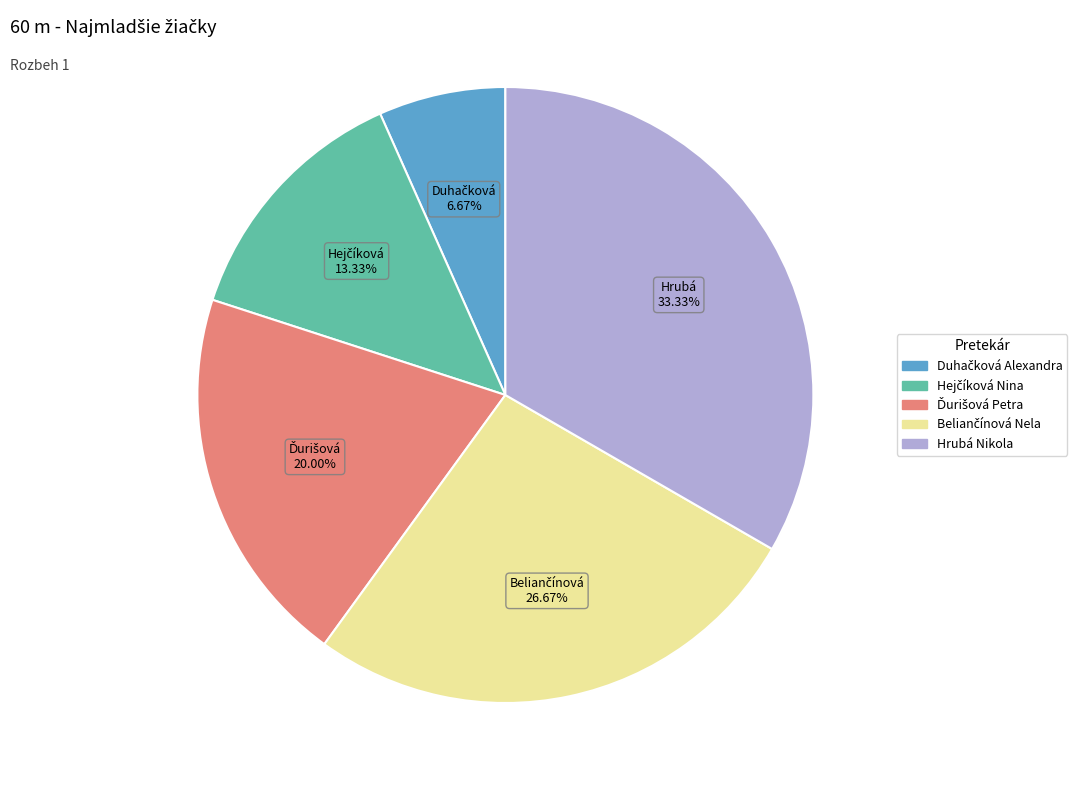

How many slices are in this pie chart?

5